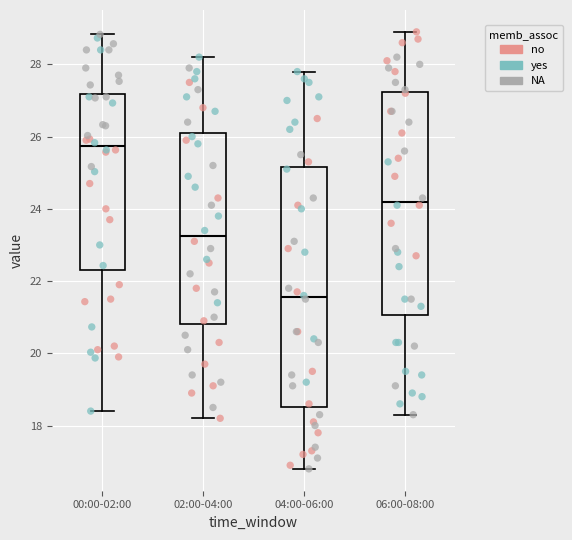

Reading left to right, read every box against the y-axis: the position of its median line, the range the box covers, and the ends of its whiskers. The values are not printed on the chart, so give them approximately, as read against the axis.

00:00-02:00: median 25.8, box 22.2 to 27.2, whiskers 18.4 to 28.8
02:00-04:00: median 23.2, box 20.8 to 26.2, whiskers 18.2 to 28.2
04:00-06:00: median 21.6, box 18.6 to 25.2, whiskers 16.8 to 27.8
06:00-08:00: median 24.2, box 21.0 to 27.2, whiskers 18.4 to 29.0